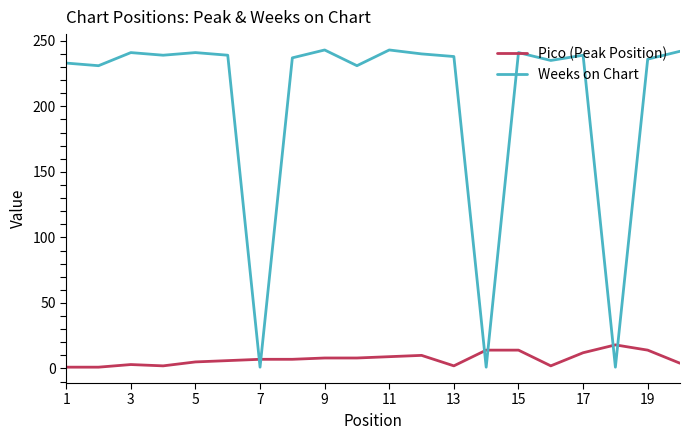

Which series has the widest spread of values?

Weeks on Chart